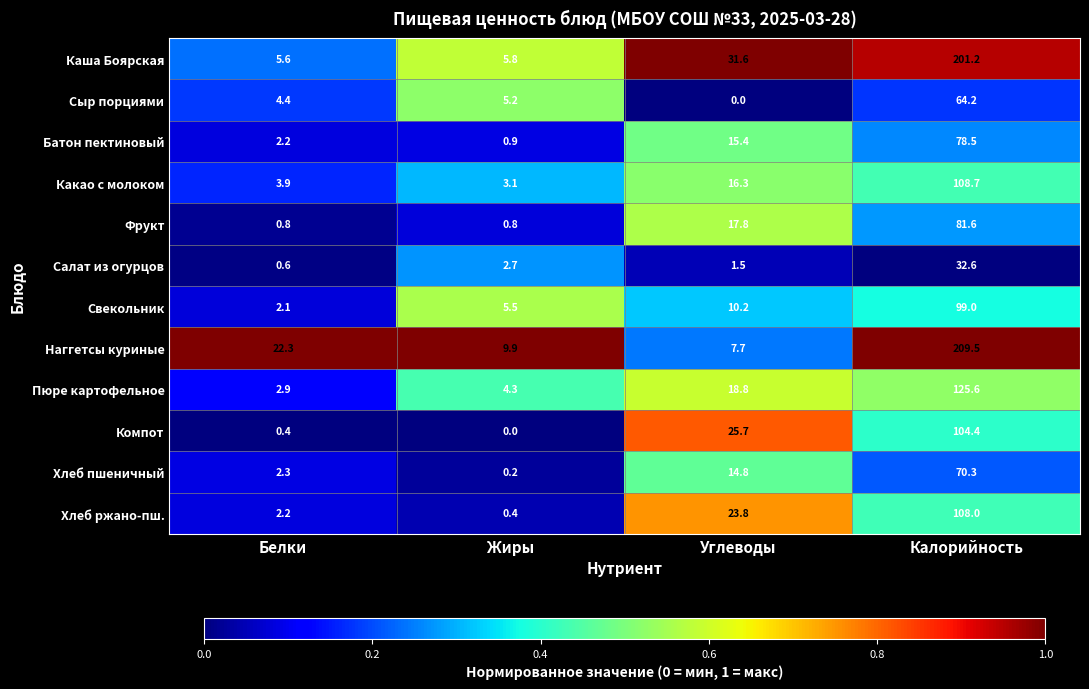

At Углеводы, list the series in order from largest to smallest.

Каша Боярская, Компот, Хлеб ржано-пш., Пюре картофельное, Фрукт, Какао с молоком, Батон пектиновый, Хлеб пшеничный, Свекольник, Наггетсы куриные, Салат из огурцов, Сыр порциями